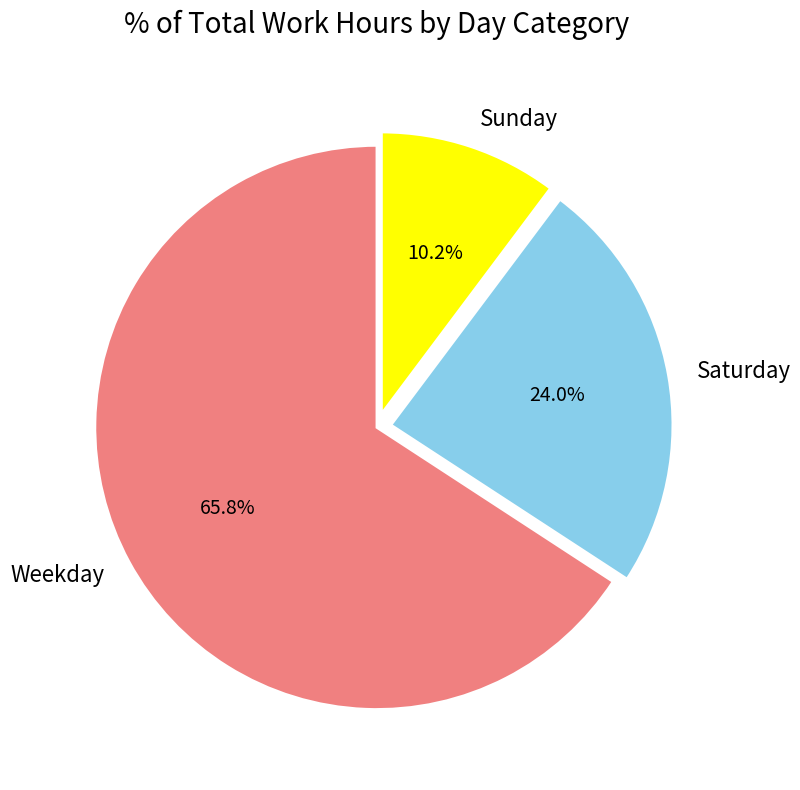

What is the total percentage of Sunday and Weekday?

76.0%